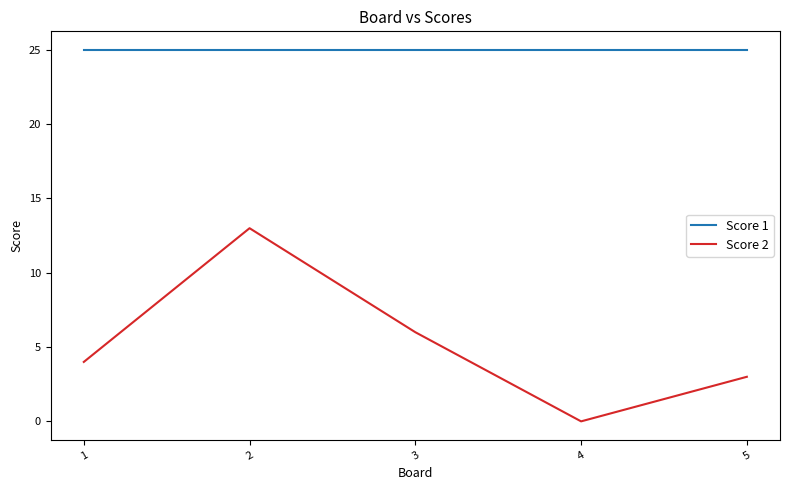

What is the difference between the highest and lowest values at 5?

22